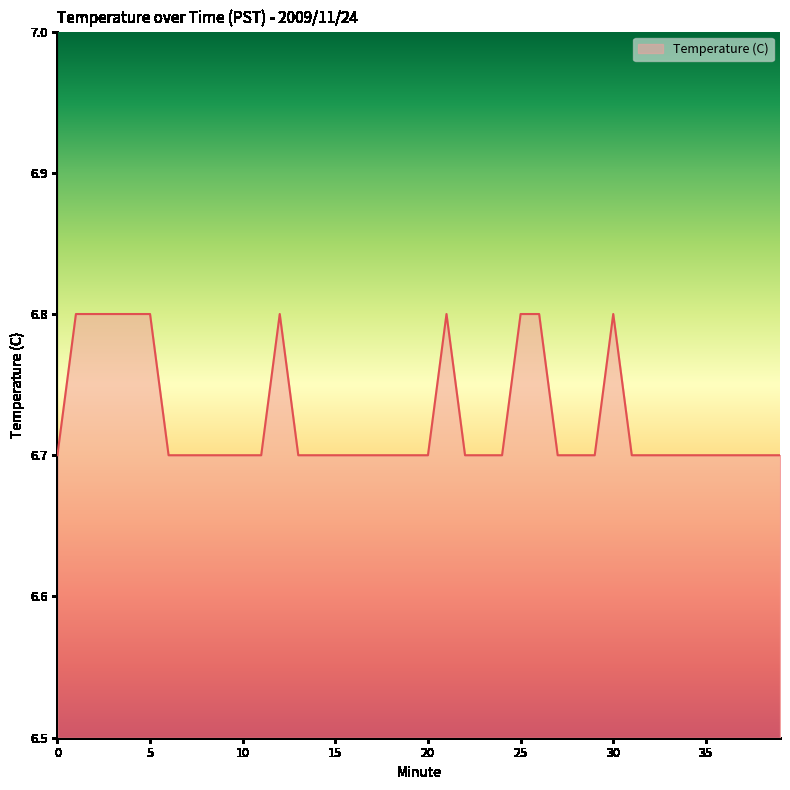

What is the greatest value displayed?

6.8